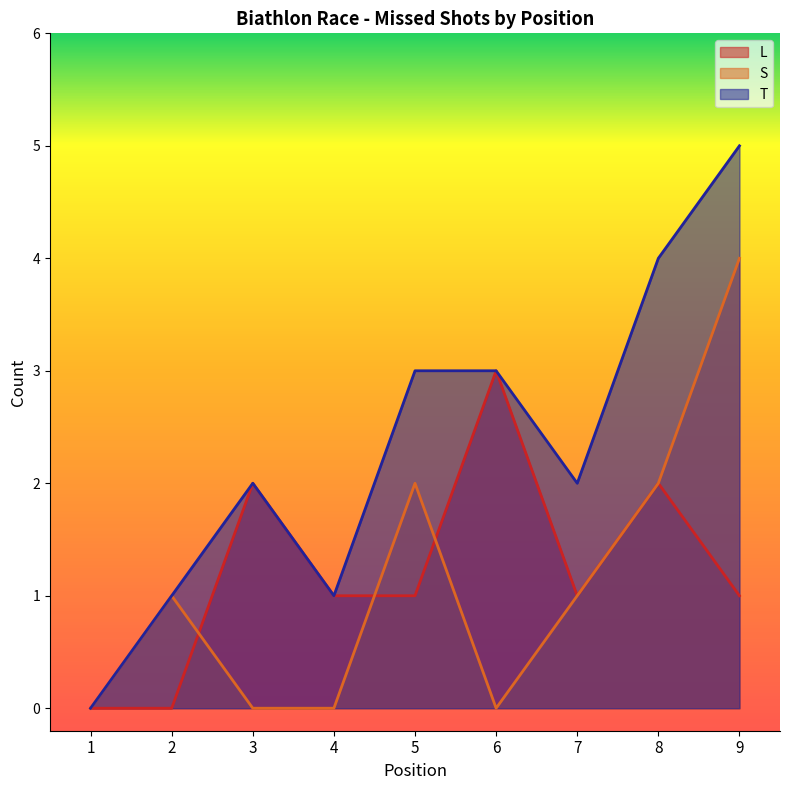

What is the difference between the maximum and minimum values in the T series?

5